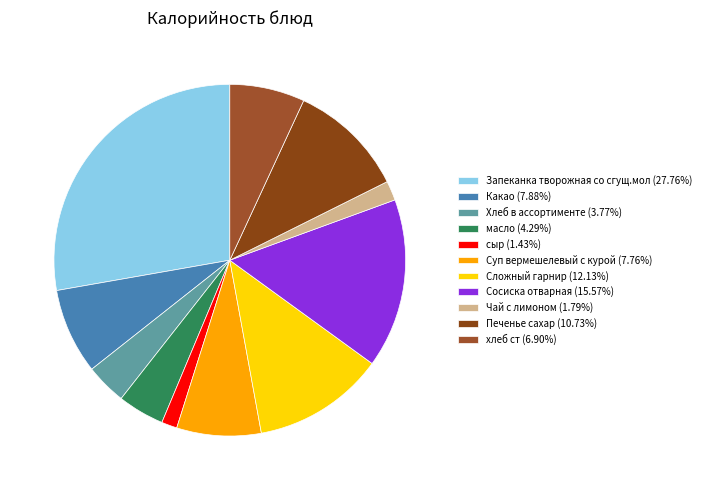

How many slices are in this pie chart?

11